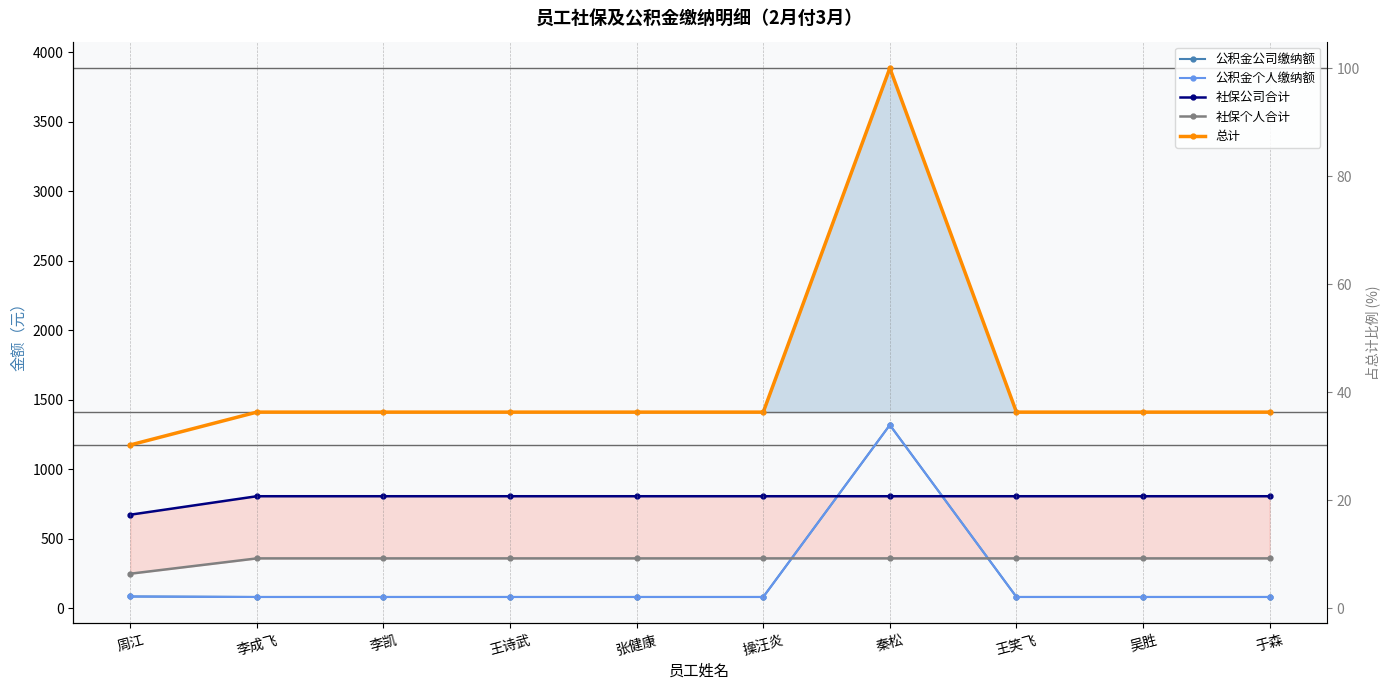

At which label does 总计 first exceed 1412?

李成飞